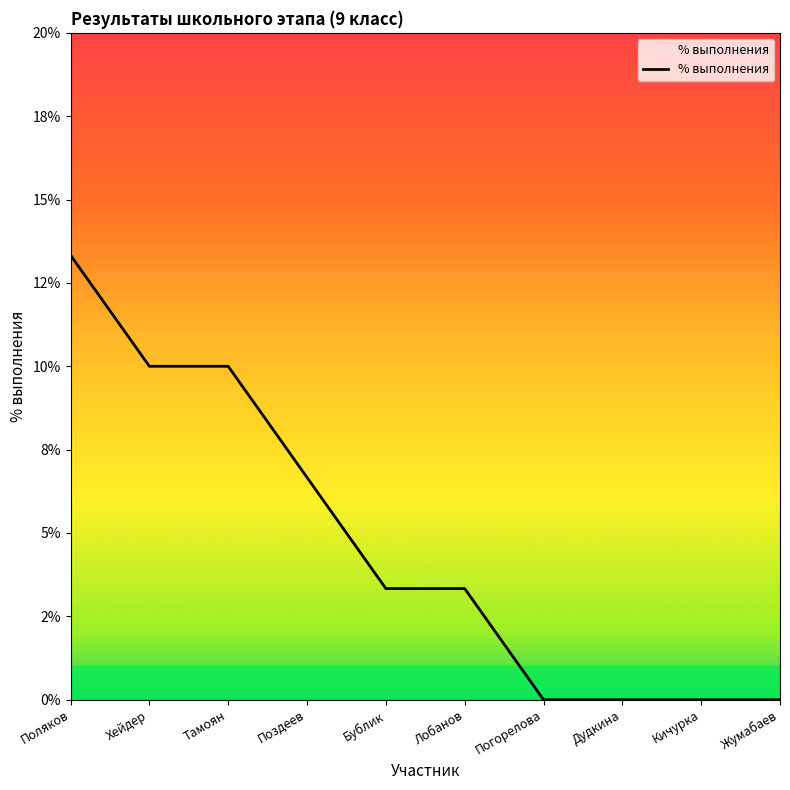

Is it true that the value at Кичурка is 0.0?

True